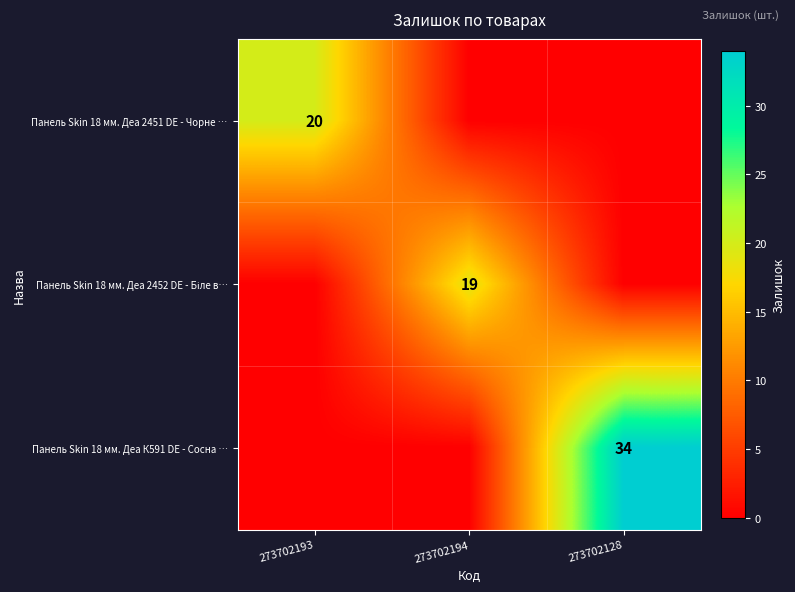

The Панель Skin 18 мм. Деа К591 DE - Сосна … series shows 24 at 273702128. True or false?

False